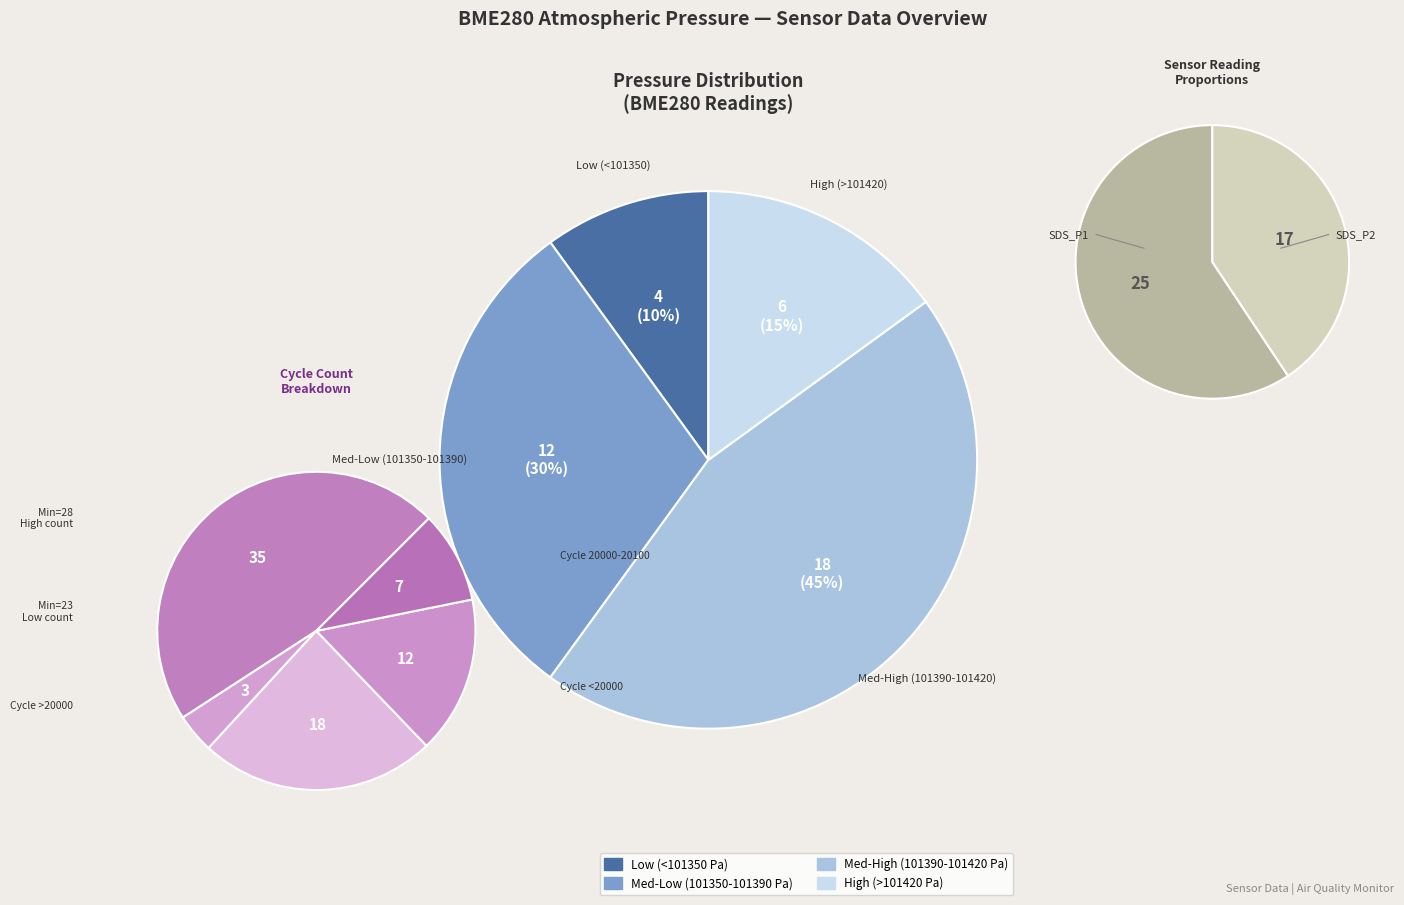

The 28 slice represents 40% of the pie. True or false?

False